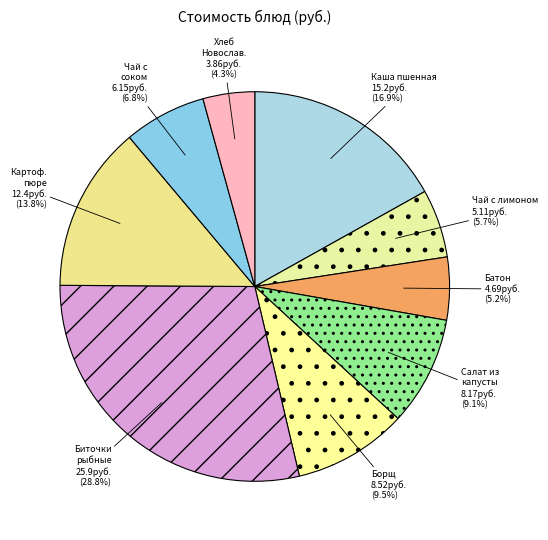

Which category has the smallest portion of the pie?

Хлеб Новослав.